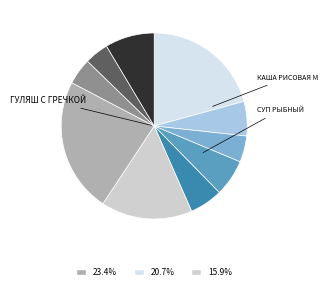

Count the number of slices in the pie.

10